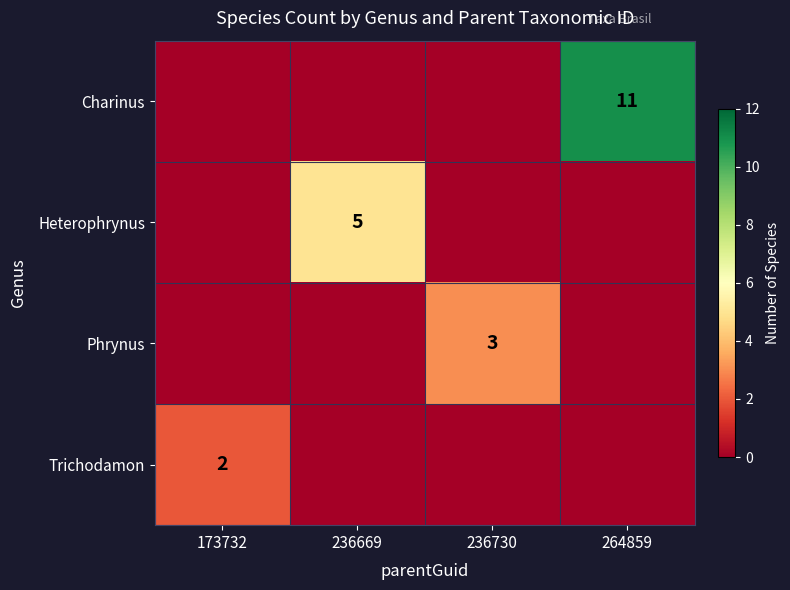

The Trichodamon series shows 2 at 173732. True or false?

True